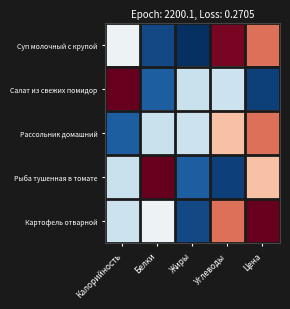

At how many categories does at least one series exceed 0?

5